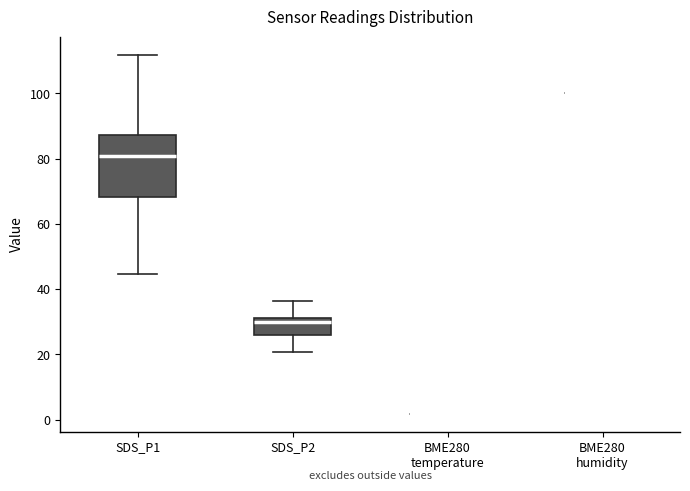

Reading left to right, transcribe this box plot: for each box, give where its median line is, the range the box spans, and where its two whiskers end, as read against the y-axis. The values are not printed on the chart, so give them approximately, as read against the axis.

SDS_P1: median 80, box 68 to 88, whiskers 44 to 112
SDS_P2: median 30, box 26 to 32, whiskers 20 to 36
BME280 temperature: box collapsed to a line at 2, whiskers 2 to 2
BME280 humidity: box collapsed to a line at 100, whiskers 100 to 100